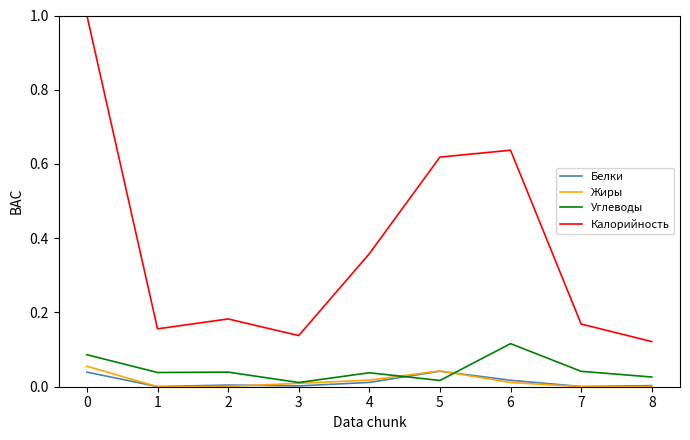

True or false: Белки has a value of 0.0 at 0.

True